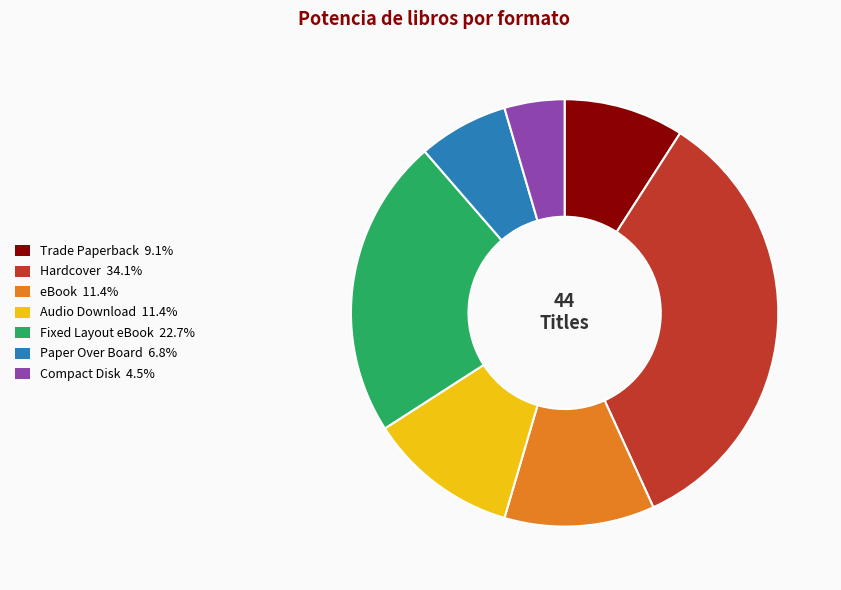

Do Trade Paperback 9.1% and Hardcover 34.1% together represent more than half of the pie?

No